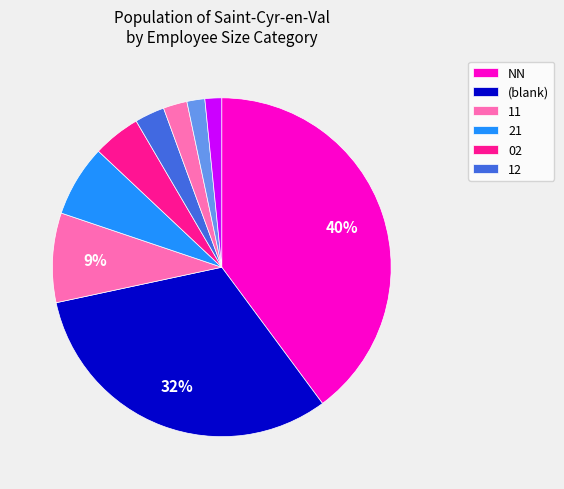

Count the number of slices in the pie.

9